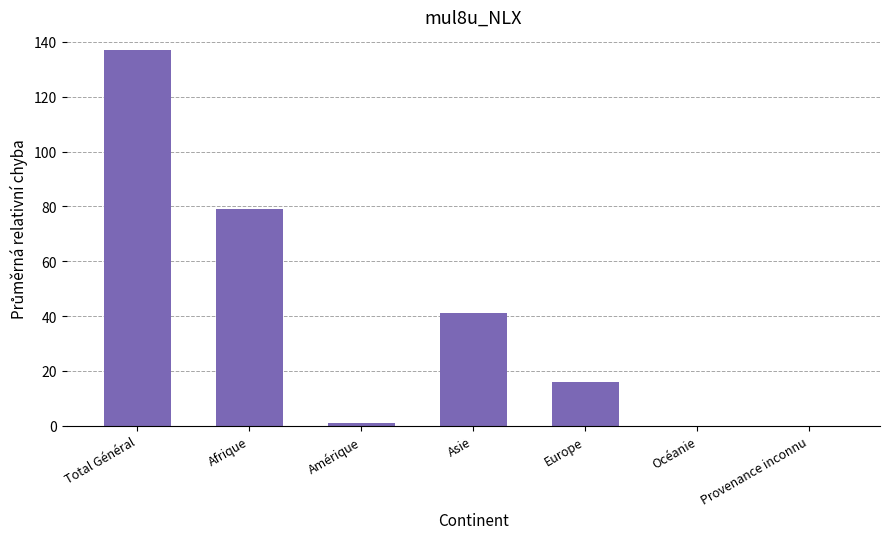

The value at Amérique is 1. True or false?

True